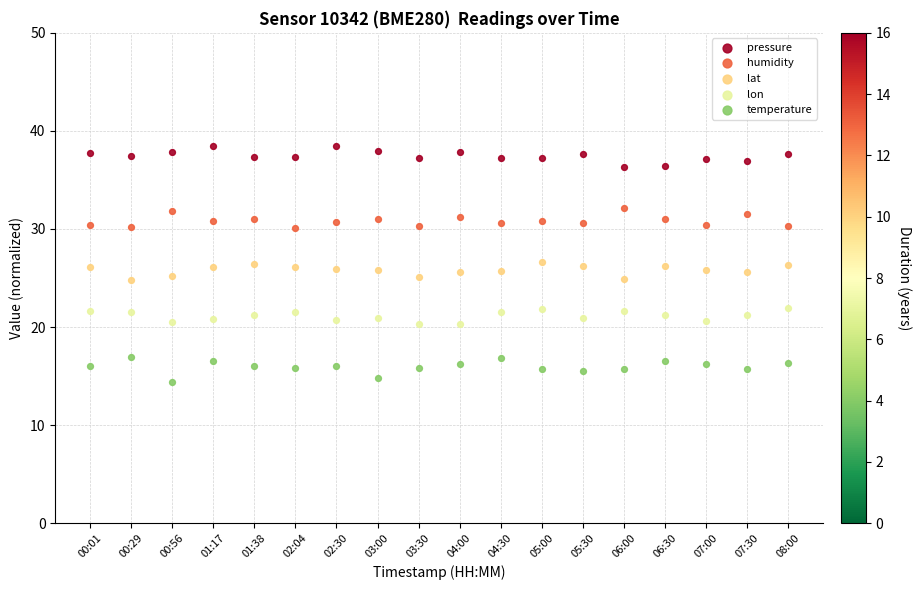

Which series contains the lowest Y value?

temperature